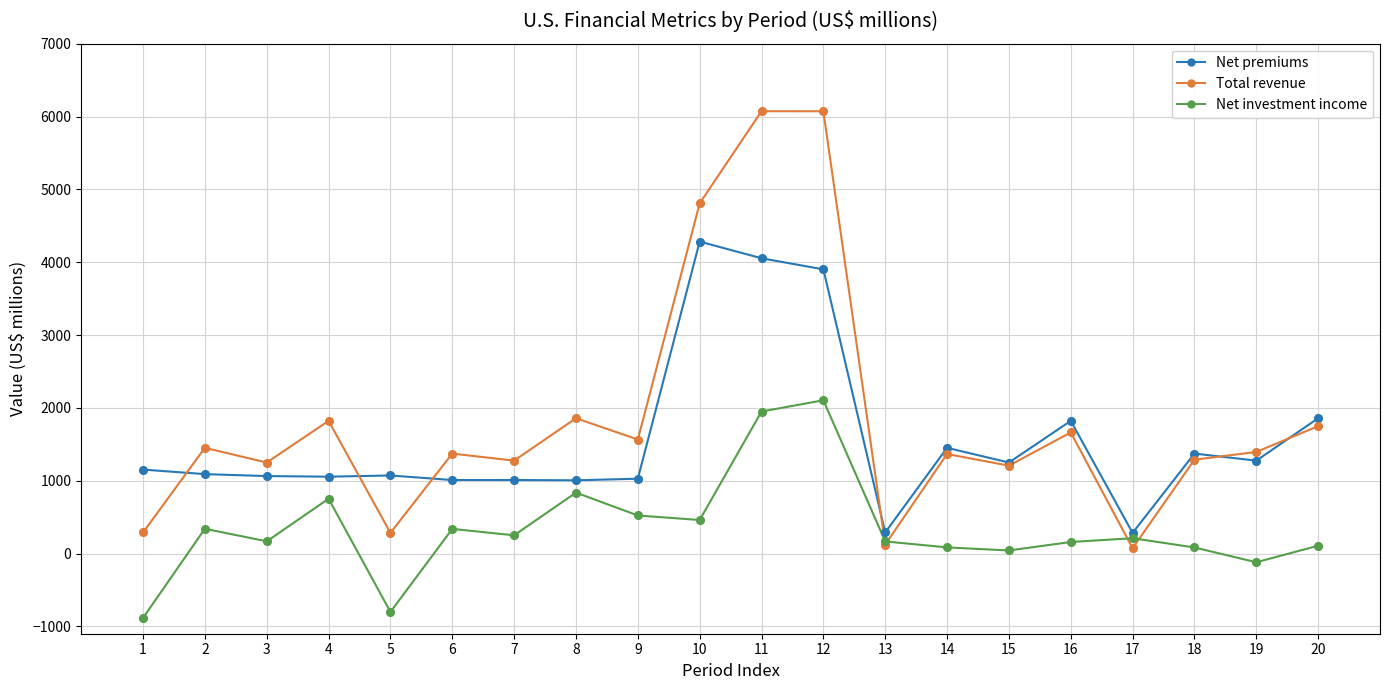

Which series has the largest range (max minus min)?

Total revenue